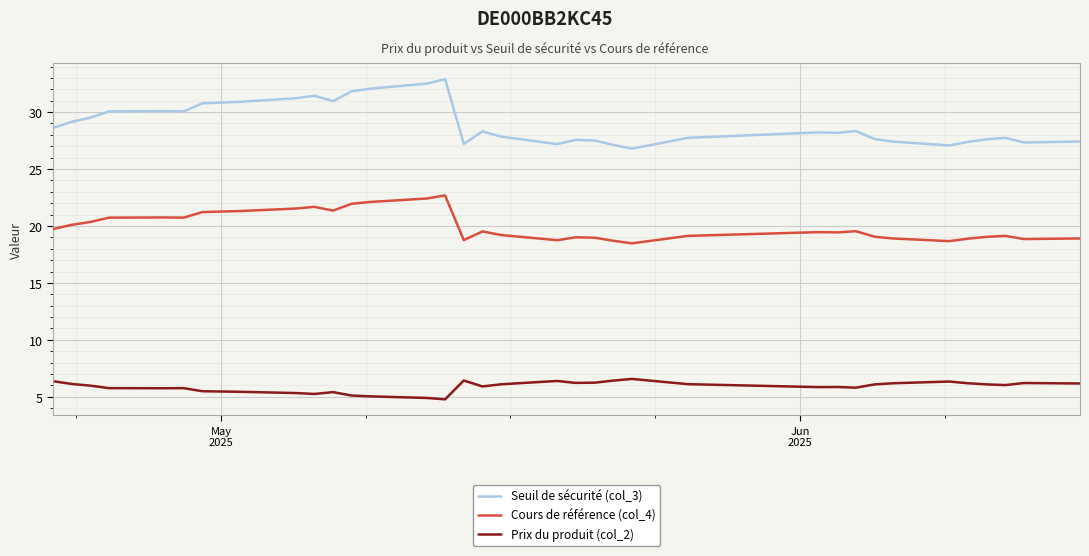

What is the smallest value displayed?

4.8